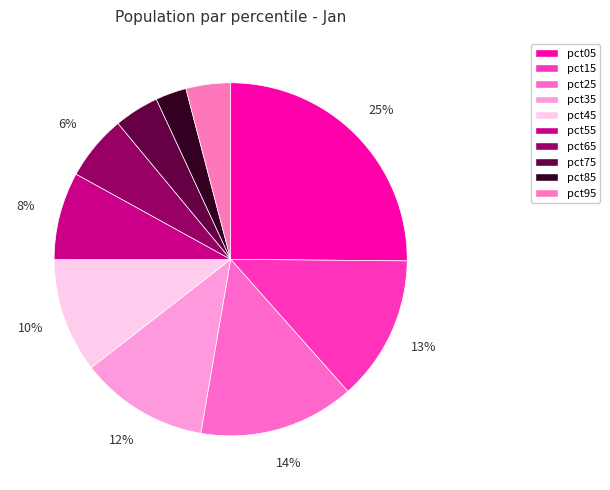

Which slice is the largest?

pct05